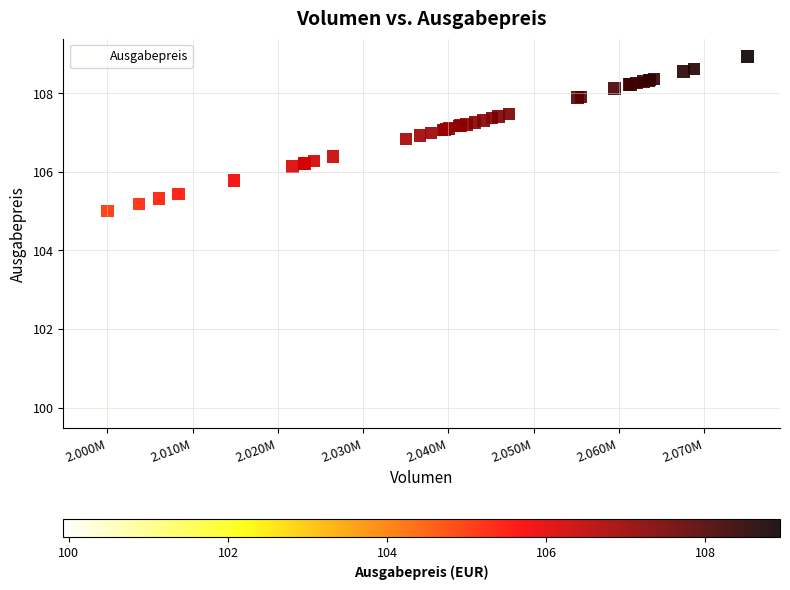

What Y value in the scatter plot is closest to 104?

105.0